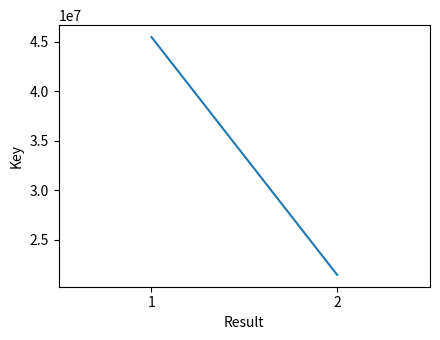

Rank the categories by value from lowest to highest.

2, 1